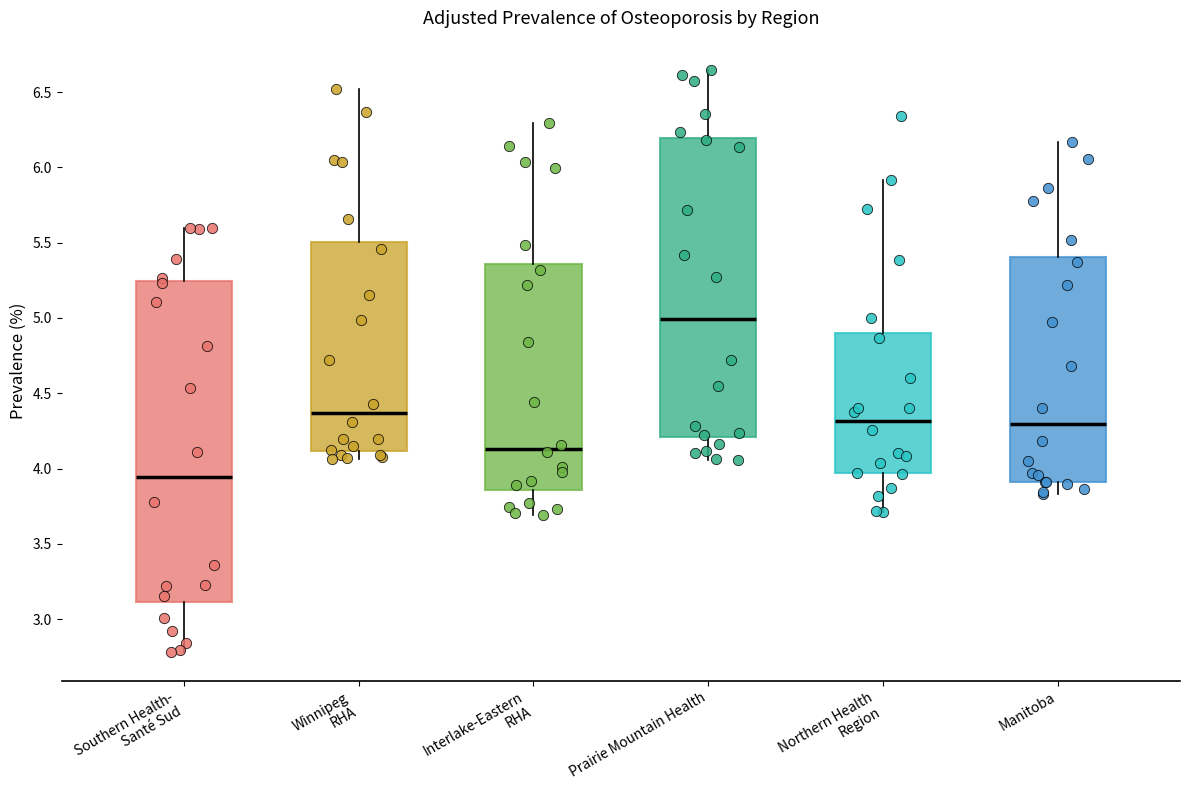

Reading left to right, read every box against the y-axis: the position of its median line, the range the box covers, and the ends of its whiskers. The values are not printed on the chart, so give them approximately, as read against the axis.

Southern Health- Santé Sud: median 3.95, box 3.10 to 5.25, whiskers 2.80 to 5.60
Winnipeg RHA: median 4.35, box 4.10 to 5.50, whiskers 4.05 to 6.50
Interlake-Eastern RHA: median 4.15, box 3.85 to 5.35, whiskers 3.70 to 6.30
Prairie Mountain Health: median 5.00, box 4.20 to 6.20, whiskers 4.05 to 6.65
Northern Health Region: median 4.30, box 3.95 to 4.90, whiskers 3.70 to 5.90
Manitoba: median 4.30, box 3.90 to 5.40, whiskers 3.85 to 6.15